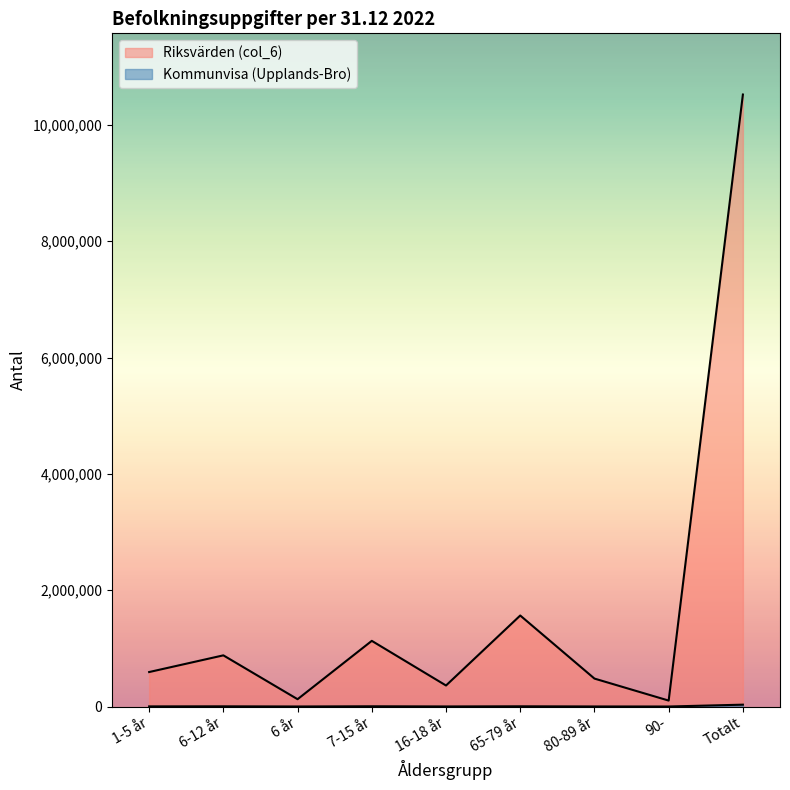

Between 65-79 år and 80-89 år, which is larger?

65-79 år